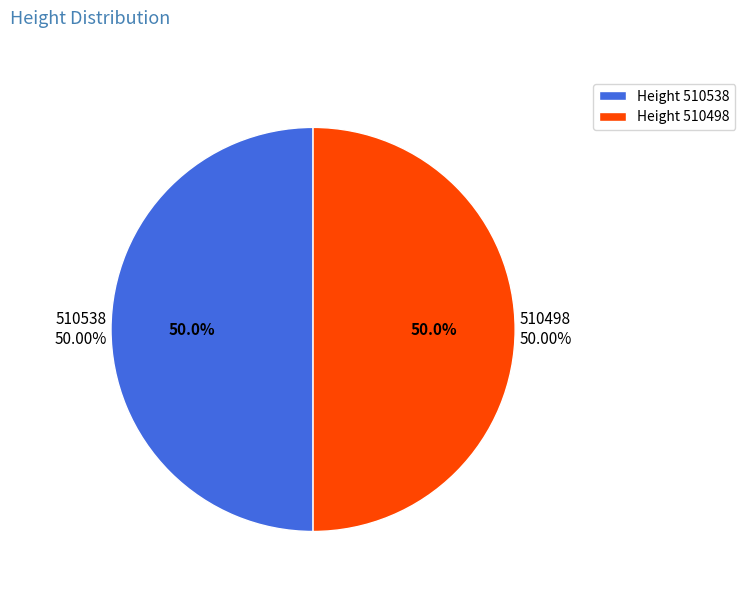

What is the largest slice in the pie chart?

510538